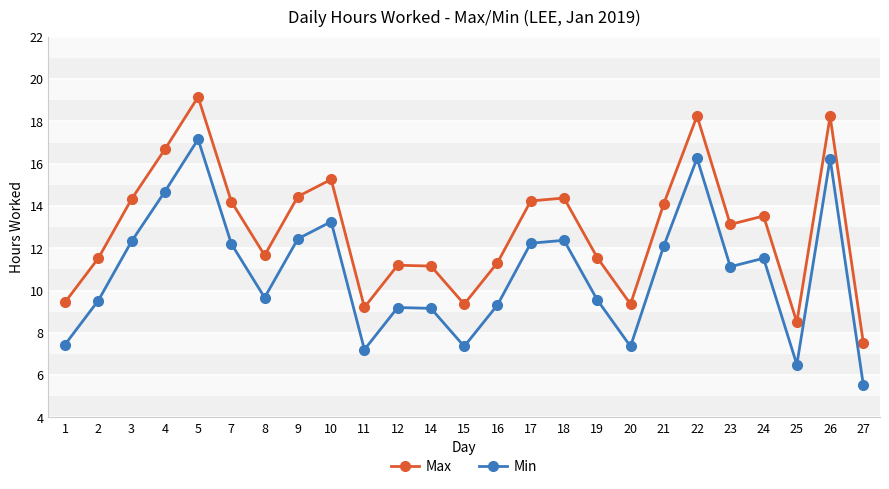

How many series are shown in this chart?

2